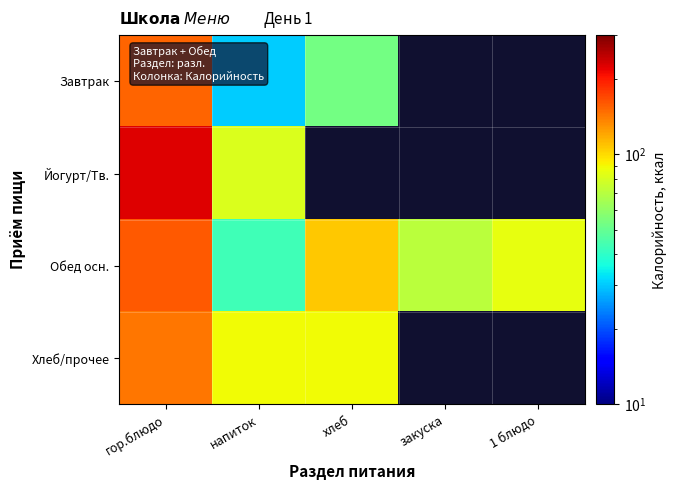

At which category is the sum across all series the highest?

гор.блюдо